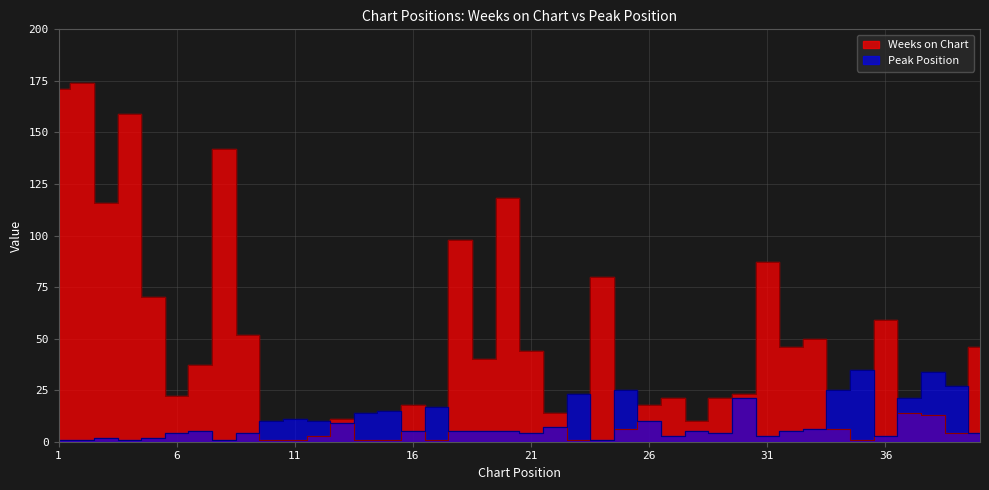

Is the value of Weeks on Chart at 17 greater than the value of Peak Position at 37?

No